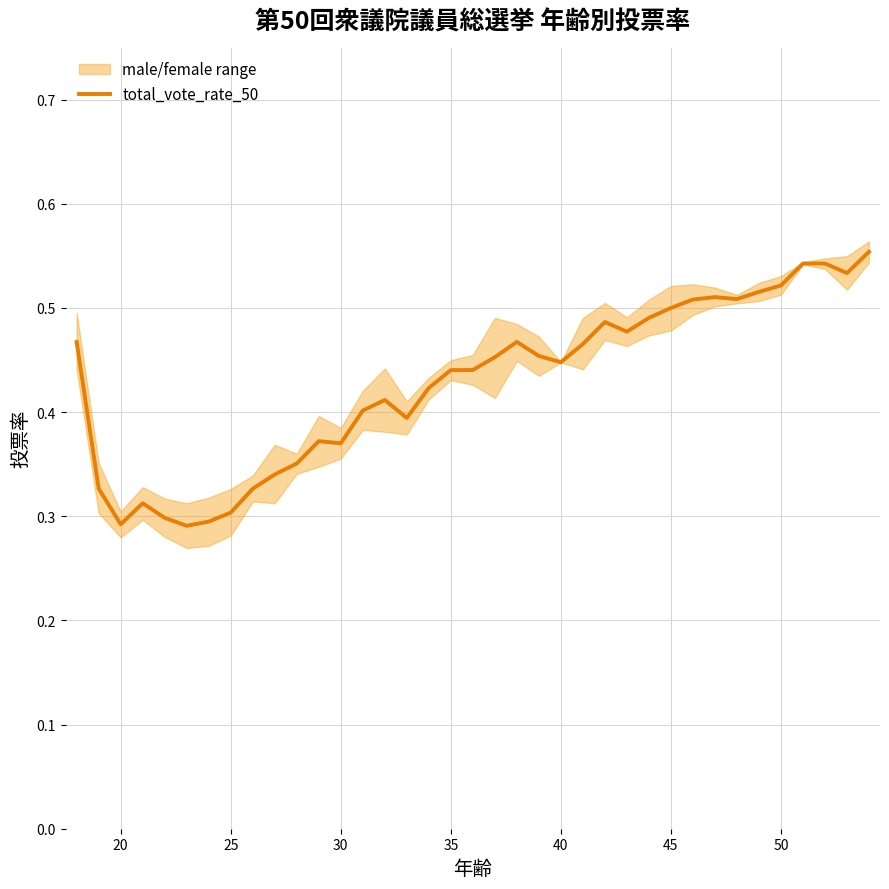

What is the difference between the maximum and minimum values?

0.3